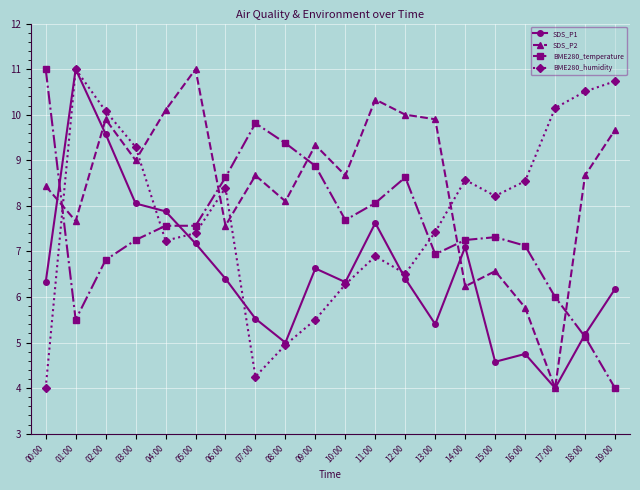

What is the highest value of the SDS_P1 series?

11.0